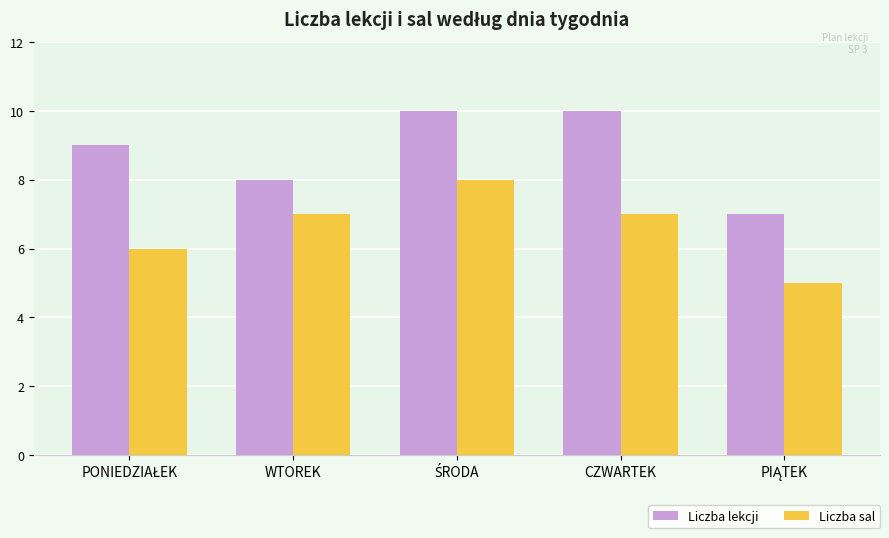

What is the difference between the highest and lowest values at CZWARTEK?

3